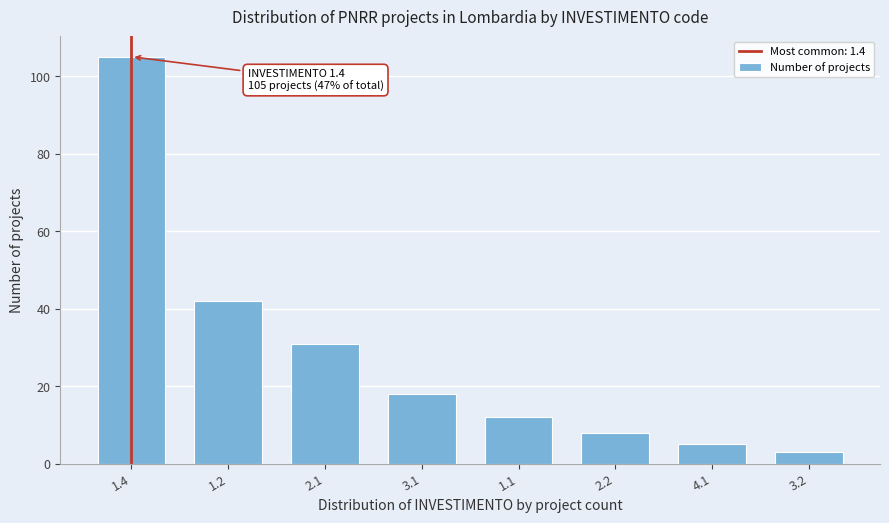

Reading left to right, what are all the values shown in this chart?

105	42	31	18	12	8	5	3